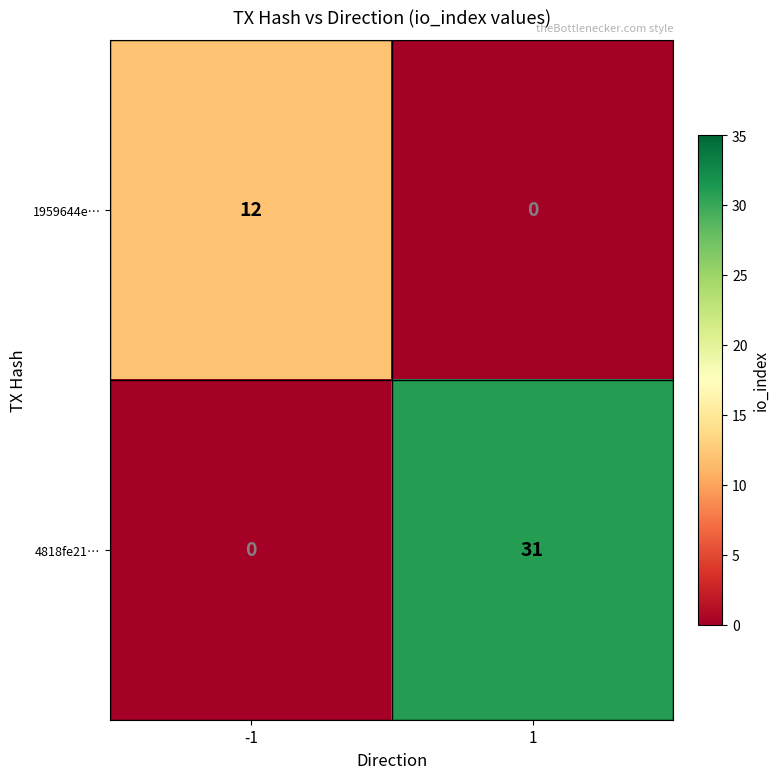

Is it true that 1959644e… equals 12 at -1?

True